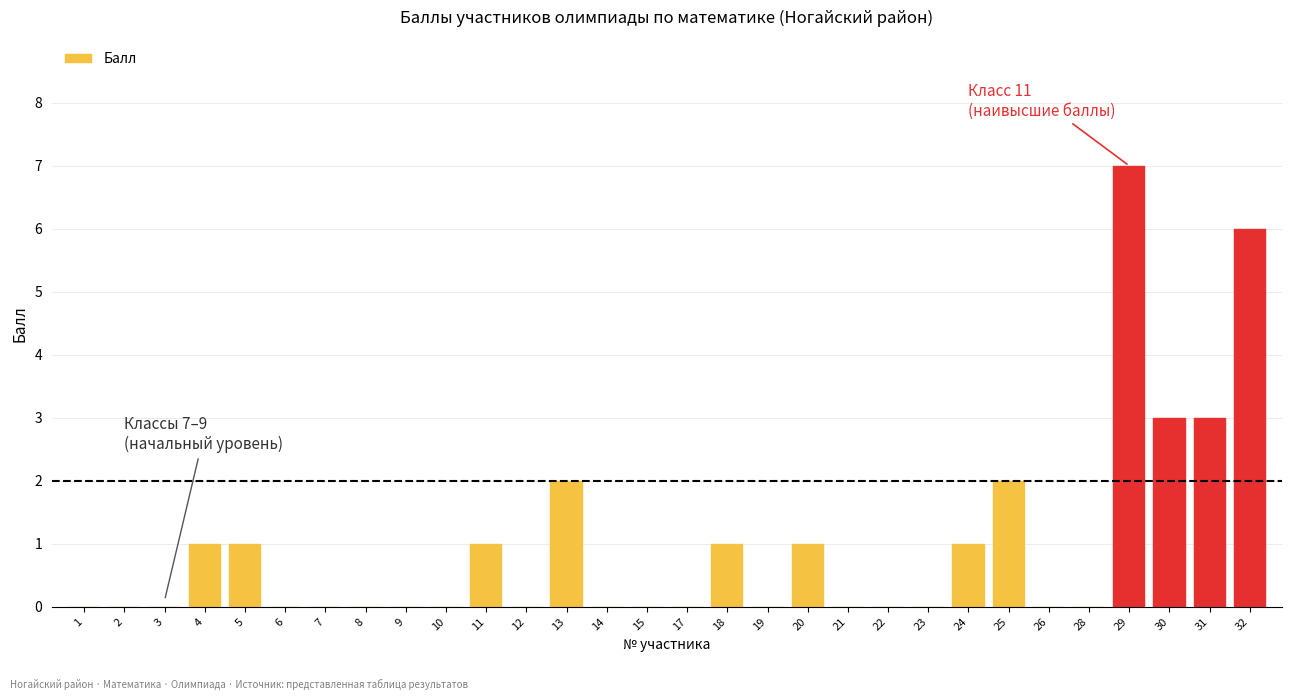

Is it true that the value at 11 is 1?

True